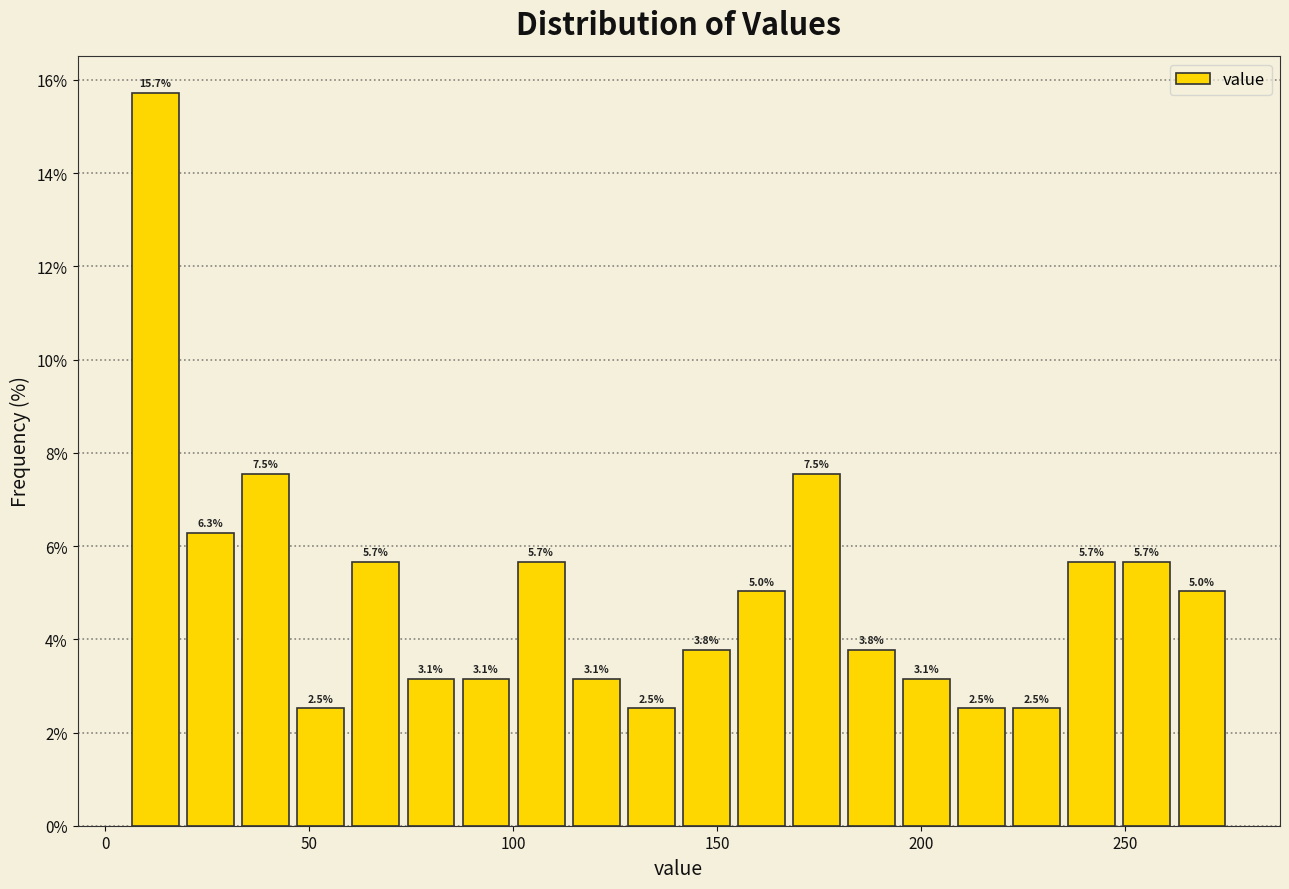

Read against the x-axis, roughly where is the centre of the tallest bar?

10